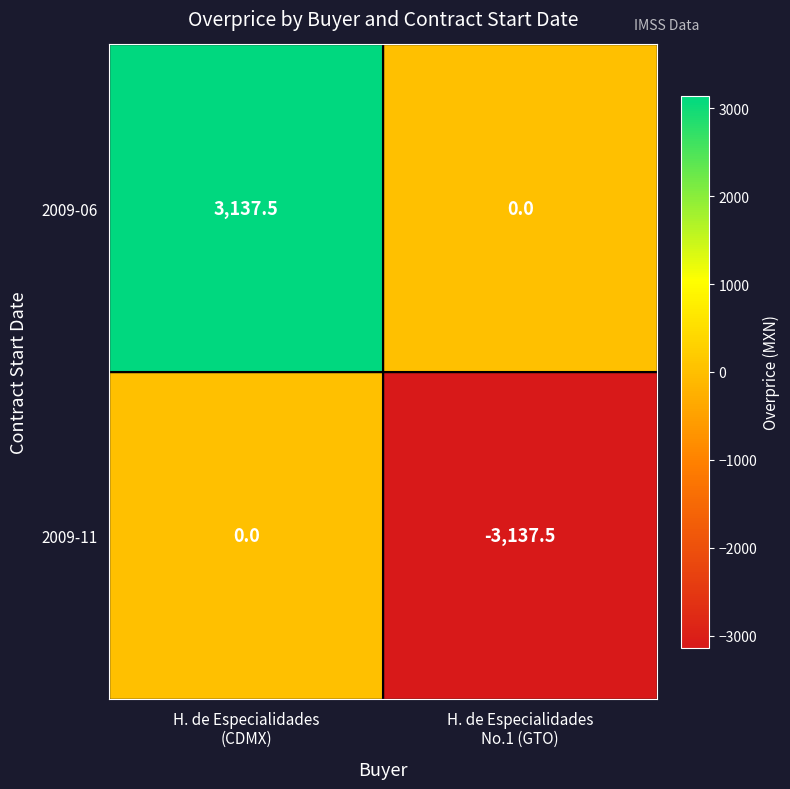

What is the difference between the maximum and minimum values in the 2009-06 series?

3137.5